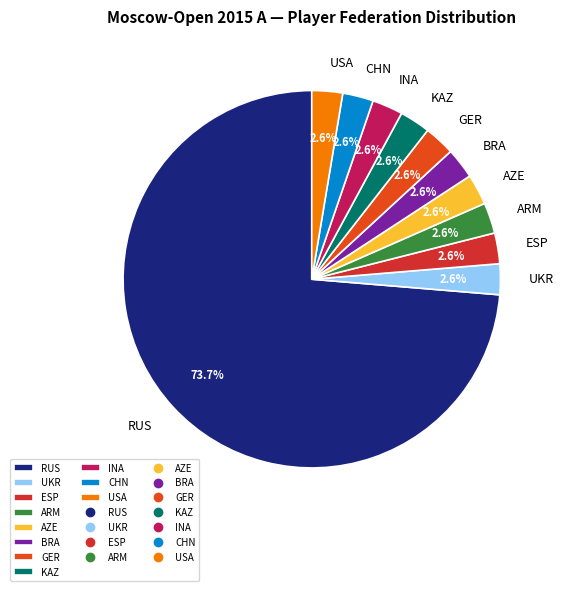

What is the largest slice in the pie chart?

RUS